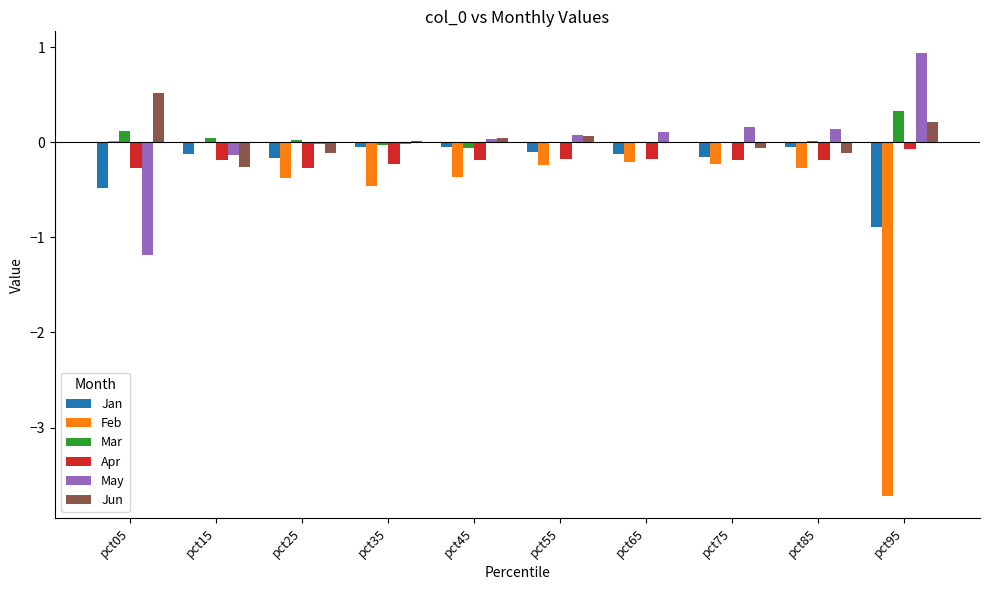

What is the sum of all Feb values?

-5.9